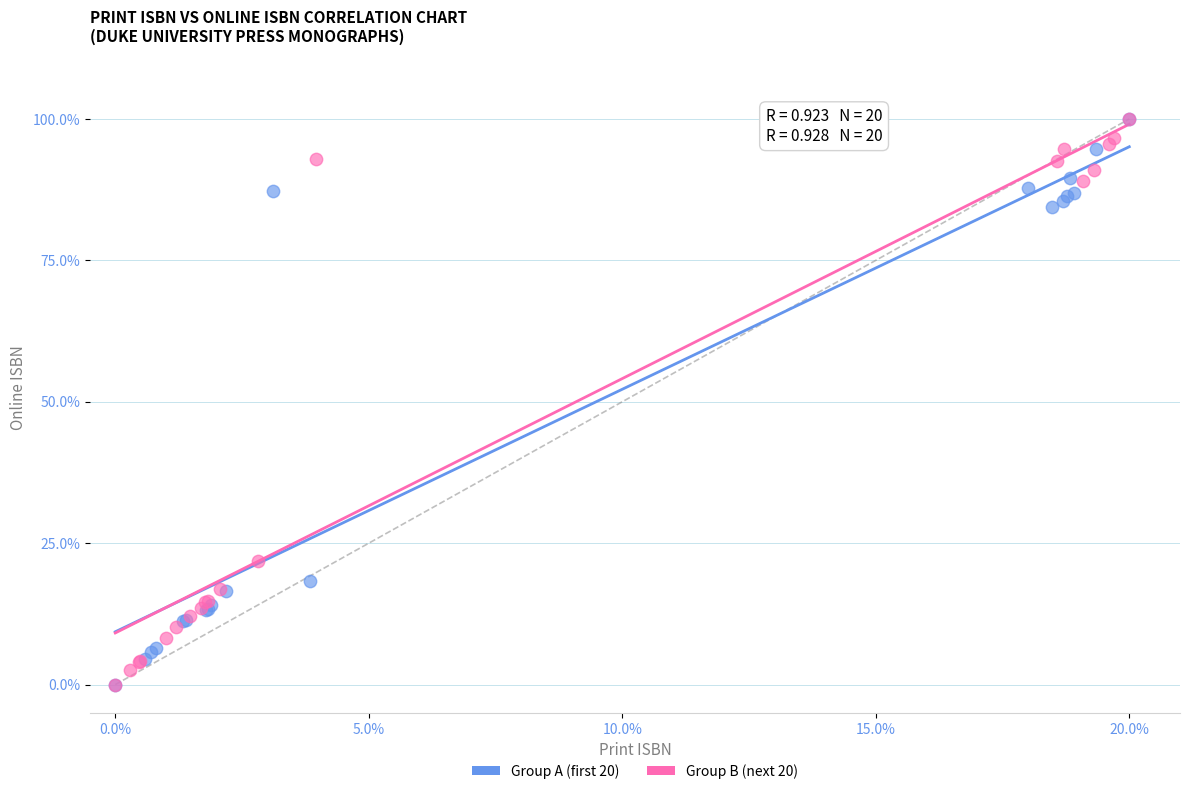

What are all the series names shown in the legend?

Group A (first 20), Group B (next 20)